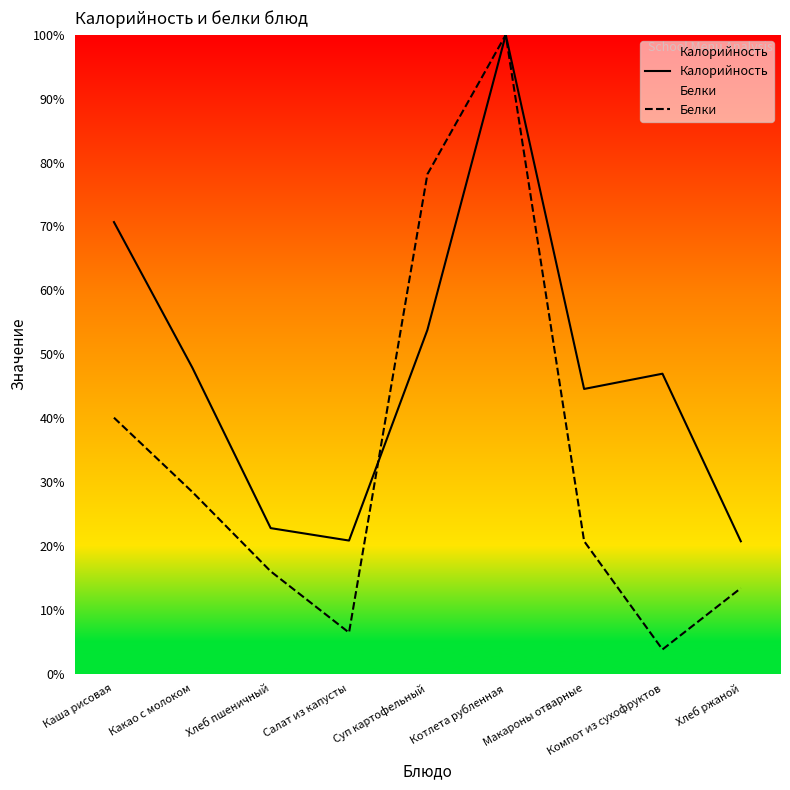

In Белки, how many points are lower than both neighbors (excluding endpoints)?

2